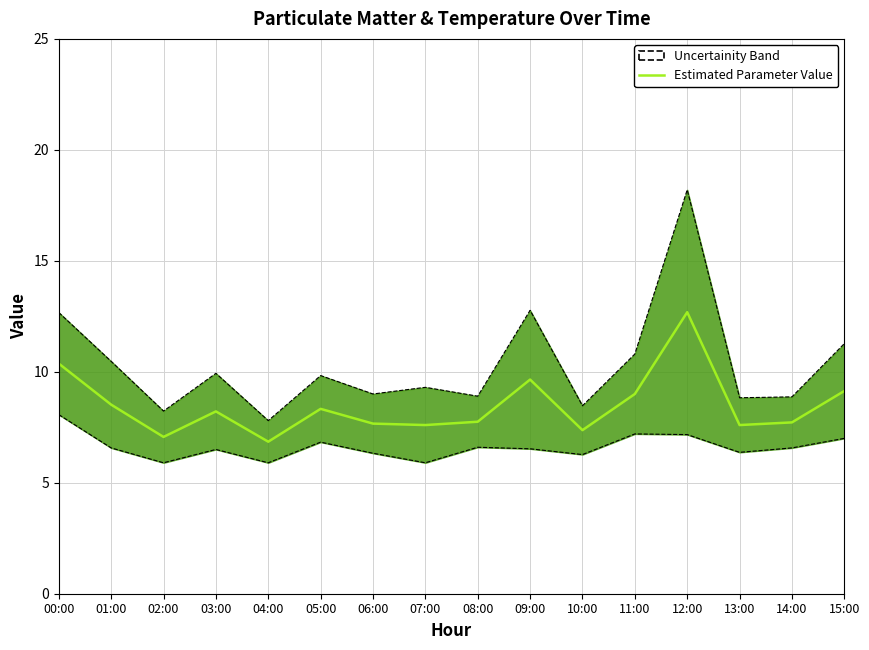

At which label does the data first exceed 8?

00:00